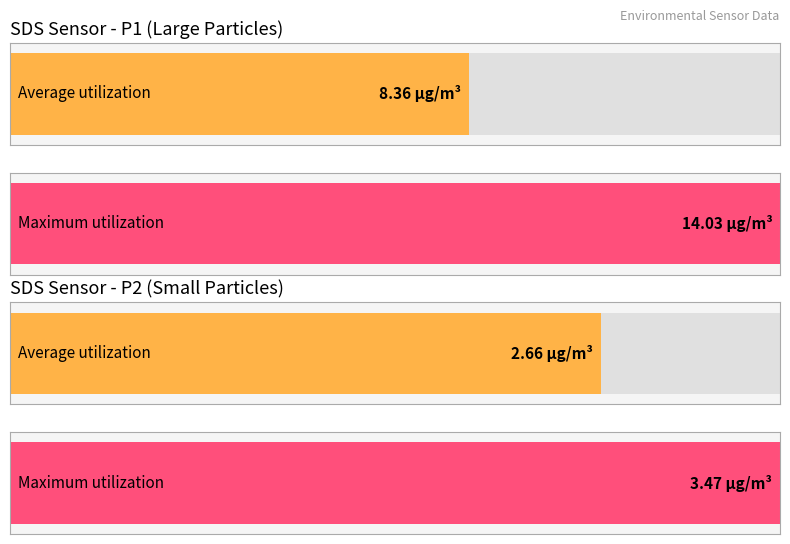

What are all the series names shown in the legend?

Average utilization, Maximum utilization